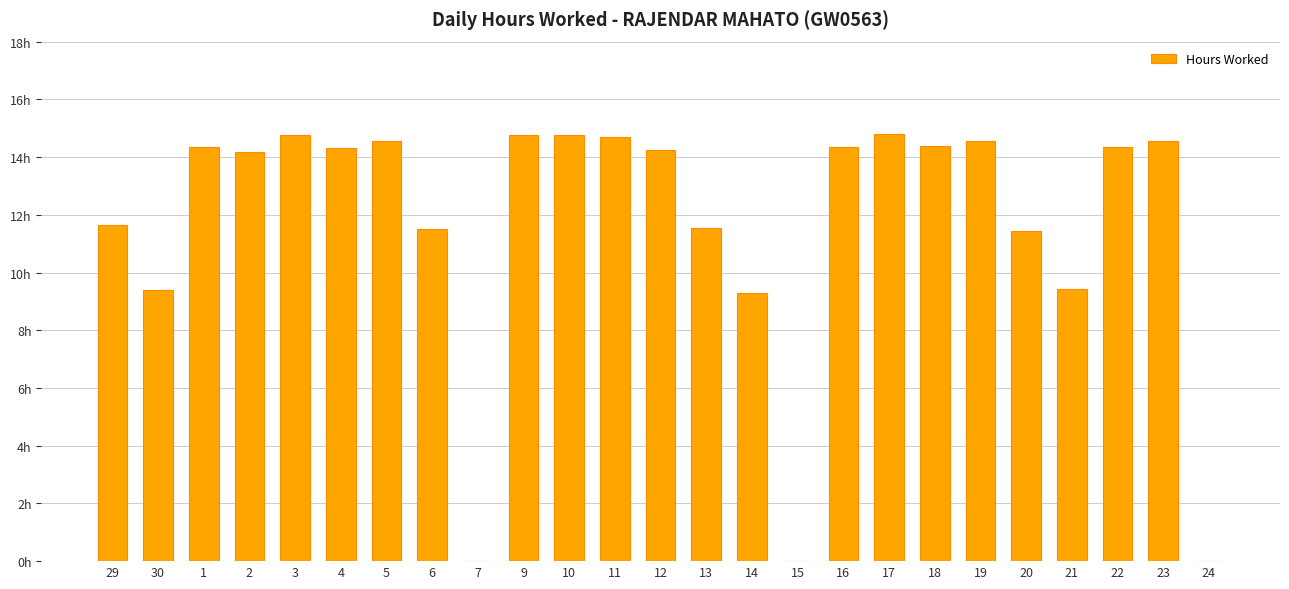

Are the bars horizontal?

No